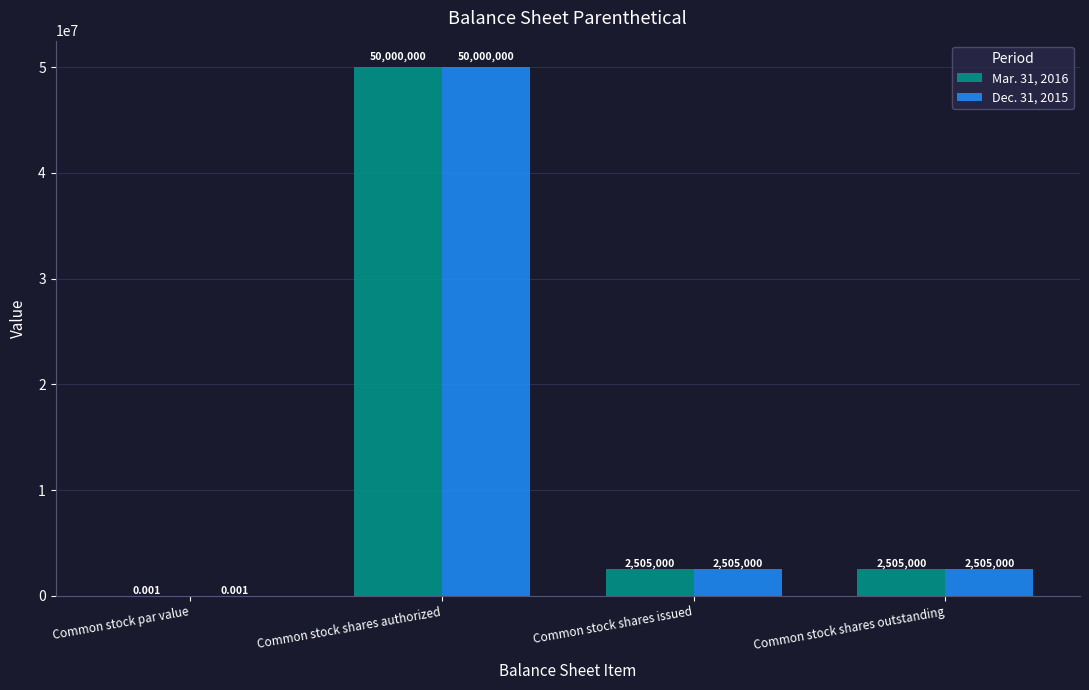

Is it true that Mar. 31, 2016 equals 2505000.0 at Common stock shares outstanding?

True